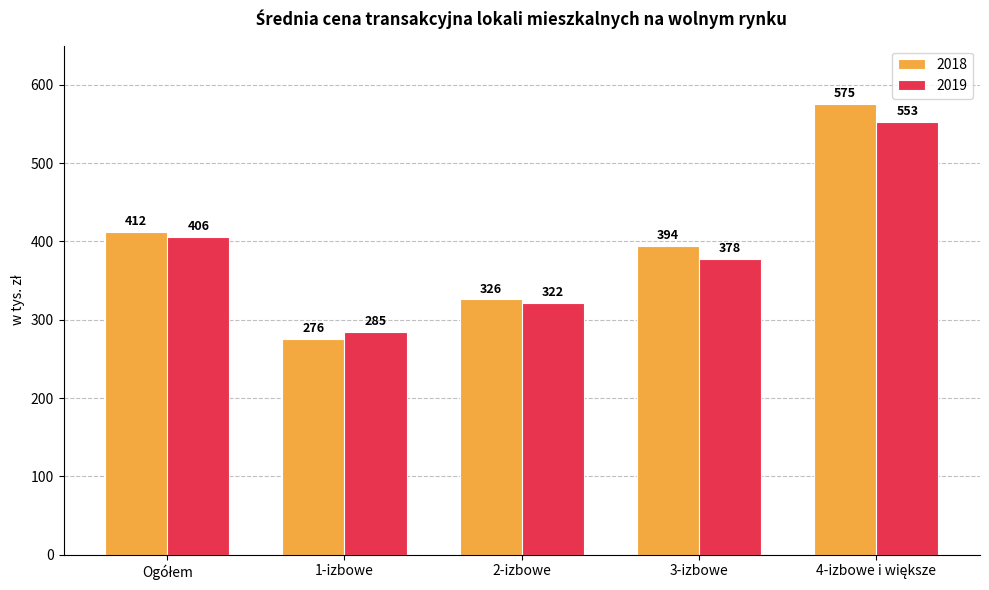

Which series has the largest total across all categories?

2018